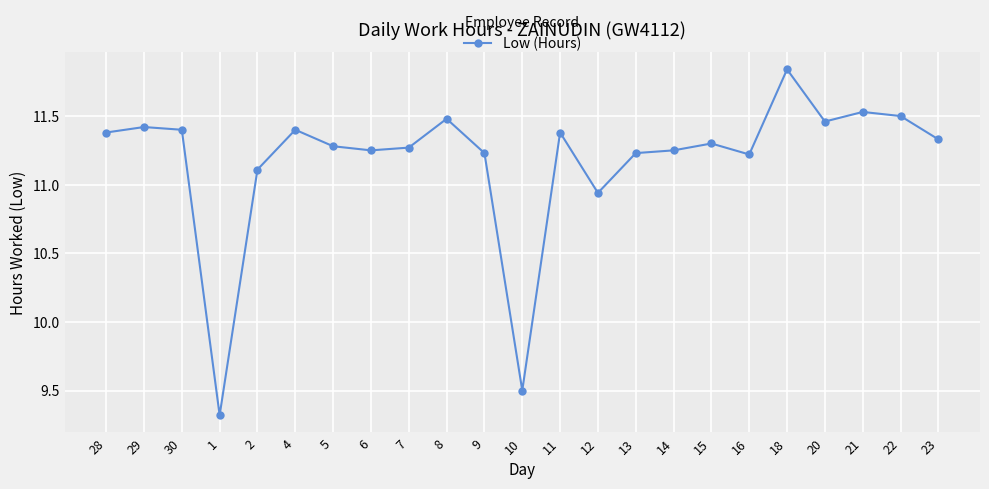

The chart shows a value of 20.3 at 18. True or false?

False